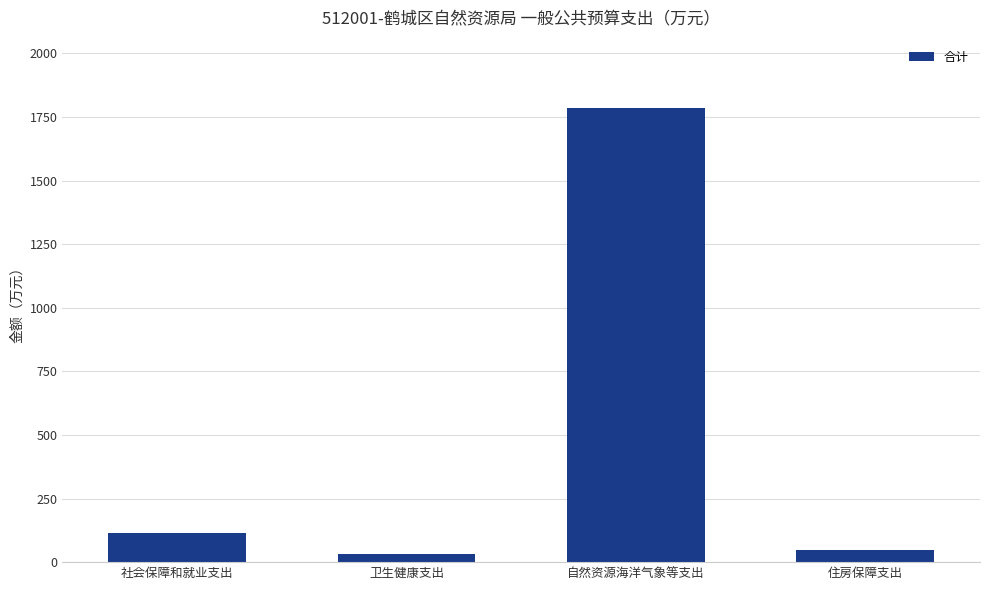

What is the average value?

495.3